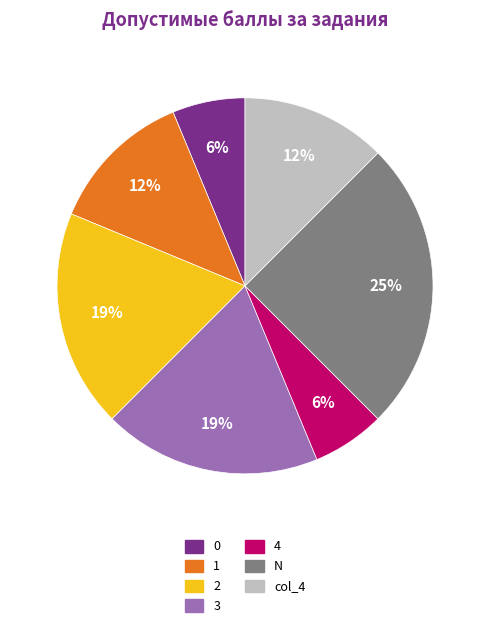

To the nearest percent, what is the difference between the largest and smallest slice percentages?

19%